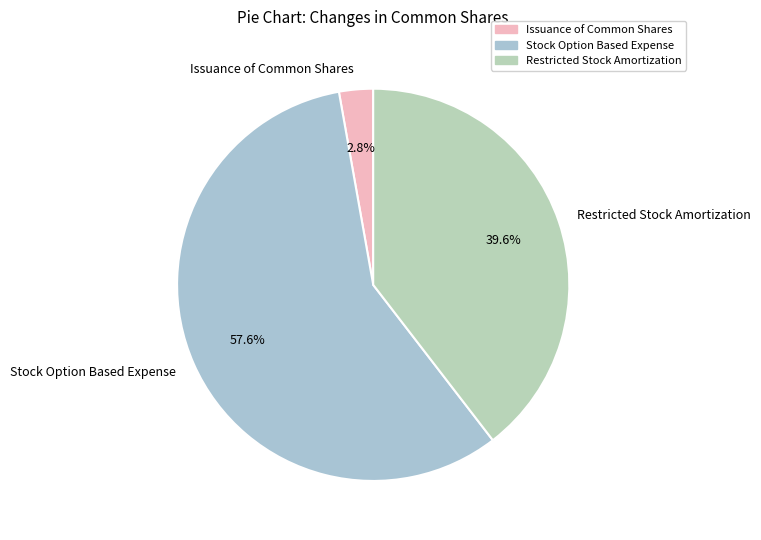

To the nearest percent, what is the difference between the Issuance of Common Shares and Restricted Stock Amortization slice percentages?

37%